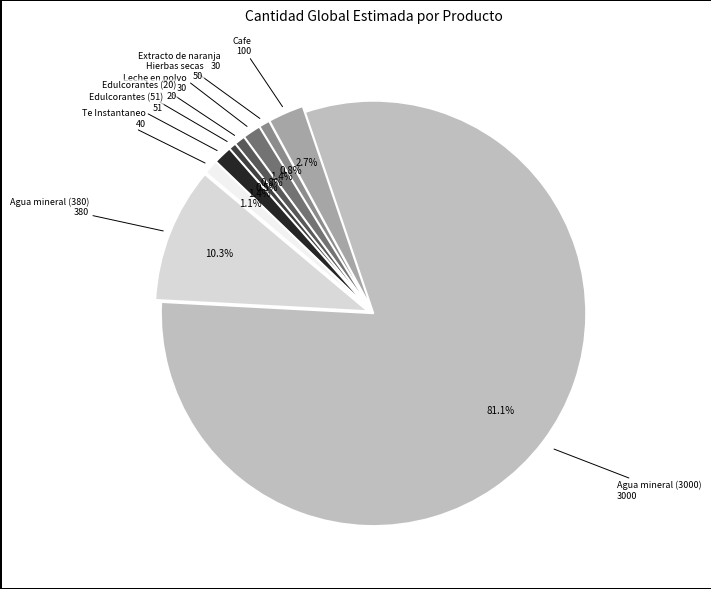

The Extracto de naranja slice represents 9% of the pie. True or false?

False